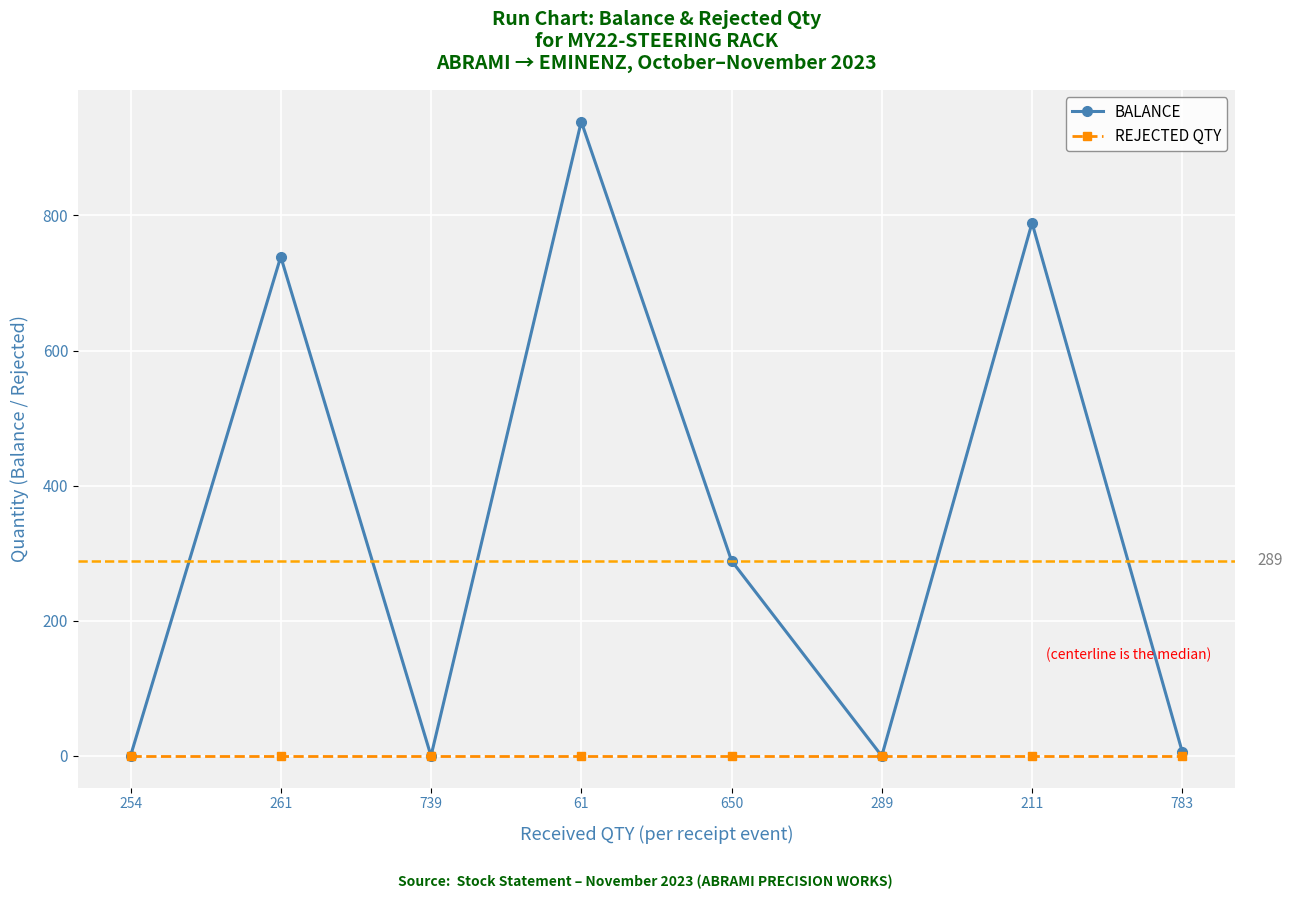

How many distinct data groups are displayed?

2